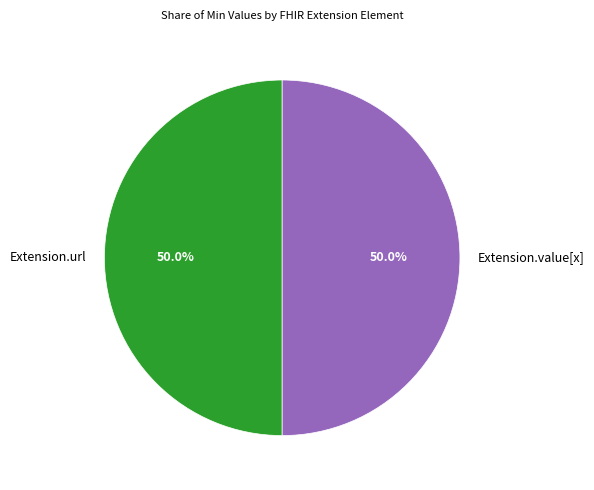

Do Extension.url and Extension.value[x] together represent more than half of the pie?

Yes